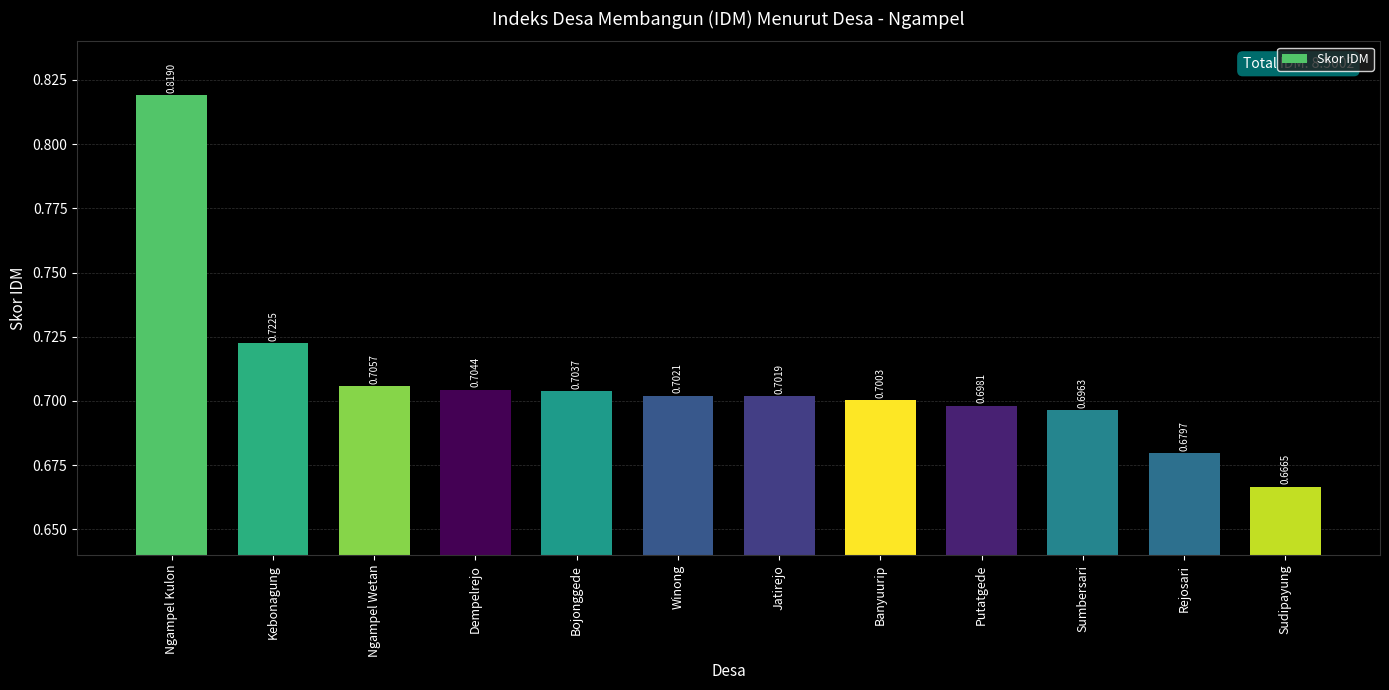

Which has a higher value, Putatgede or Kebonagung?

Kebonagung